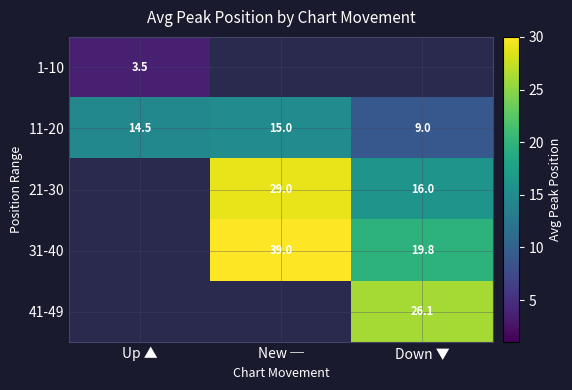

Which category has the highest value across all series?

New ─